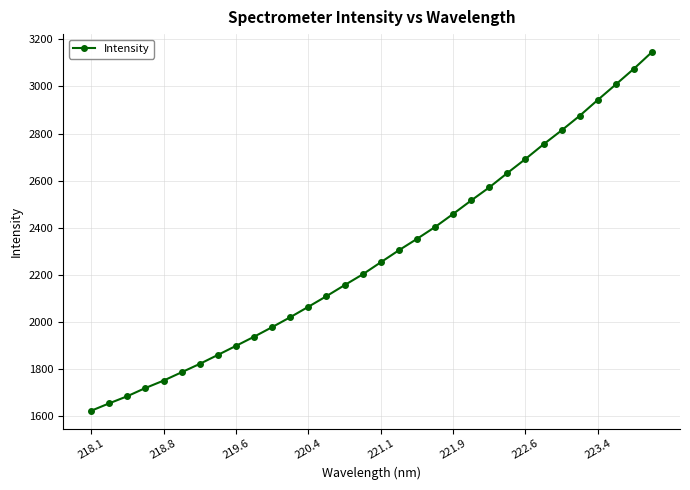

How many values exceed 2253?

16